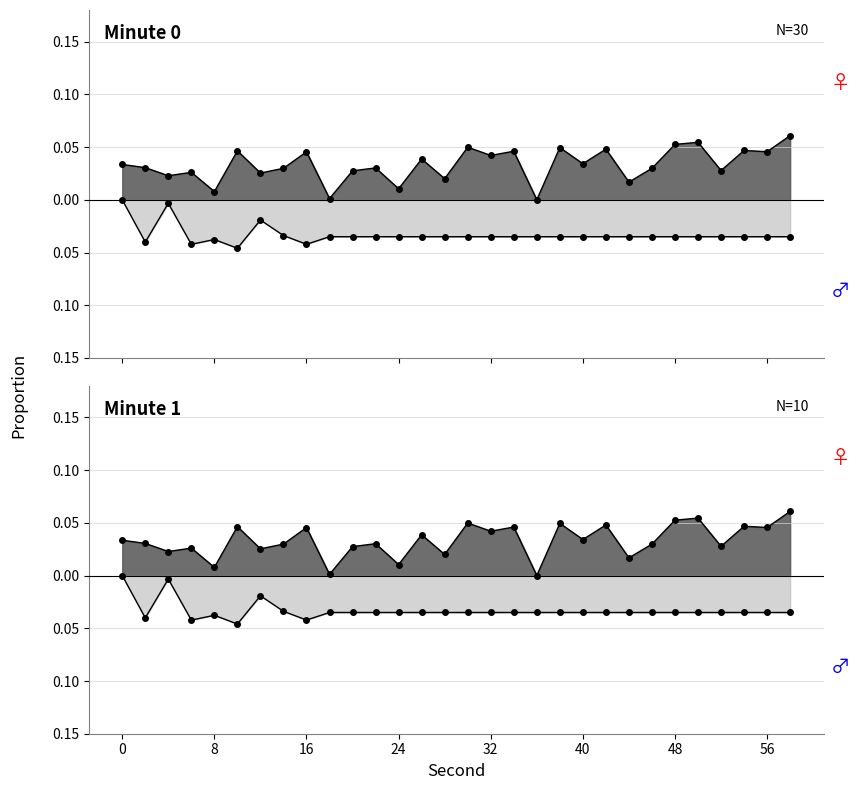

True or false: Minute 0 (positive) and Minute 1 (negative) intersect in this chart.

False